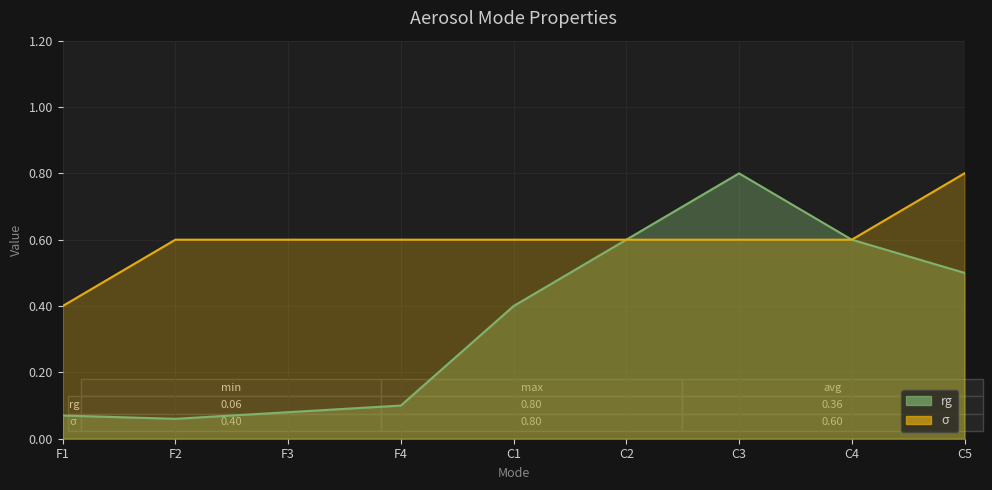

What is the label of the 7th point from the left?

C3